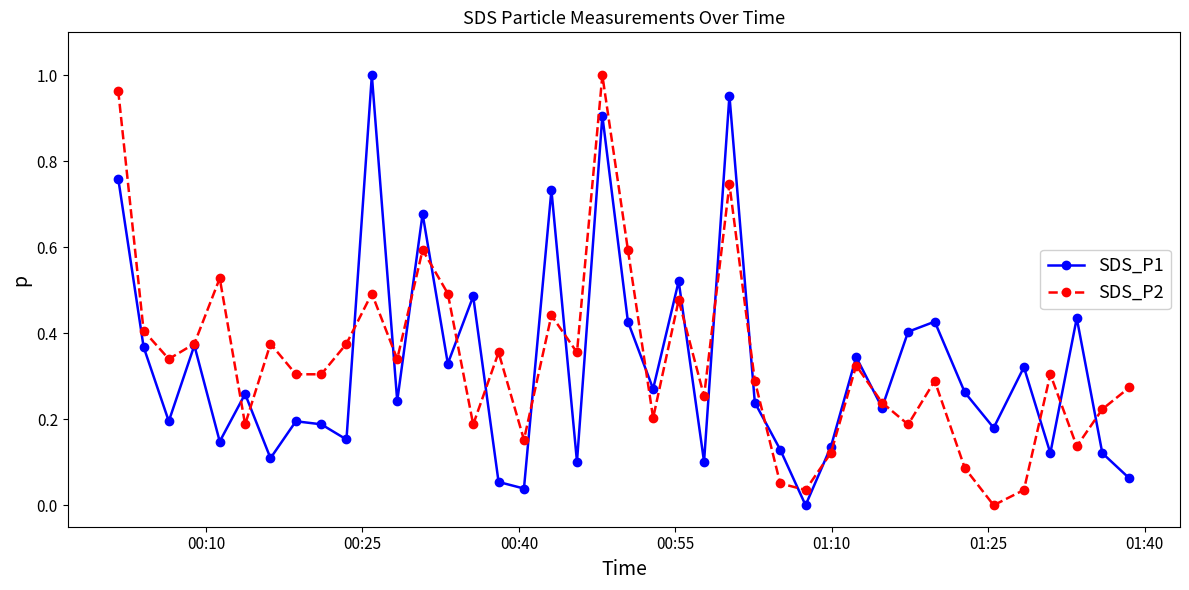

How many interior local peaks does the SDS_P2 series have?

12